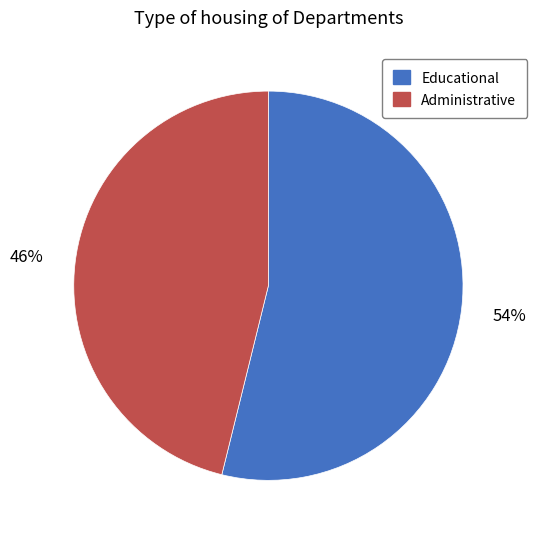

Count the number of slices in the pie.

2